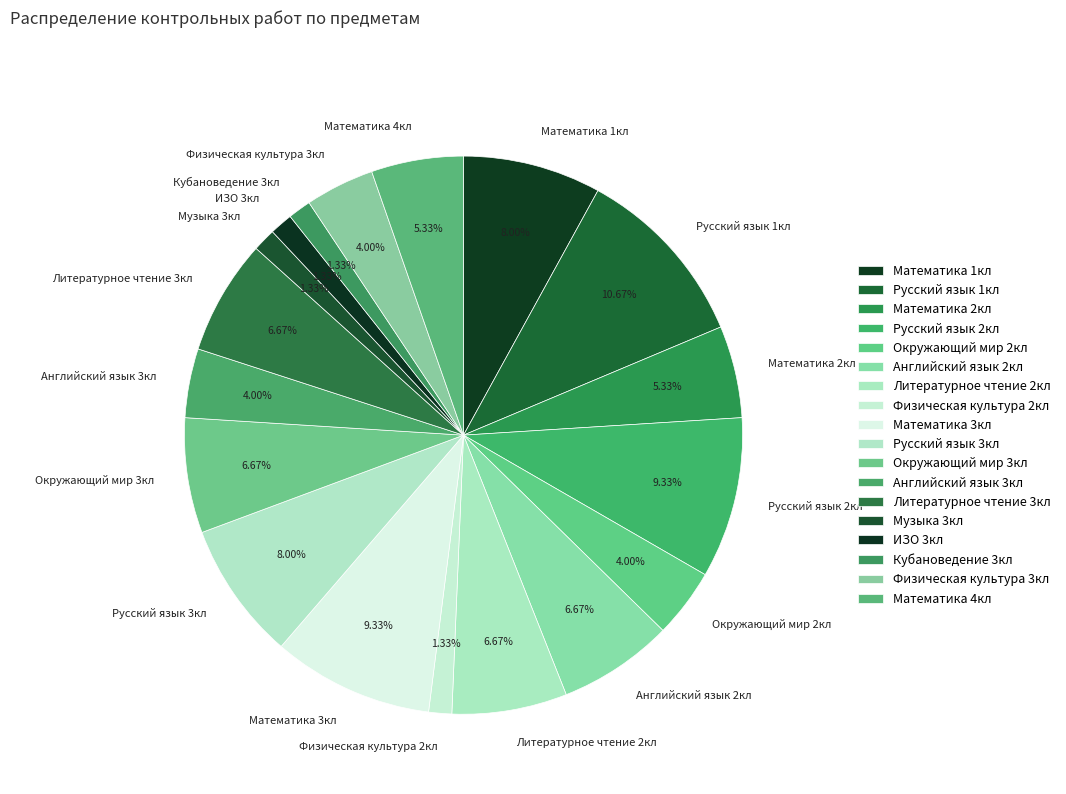

How many slices are in this pie chart?

18